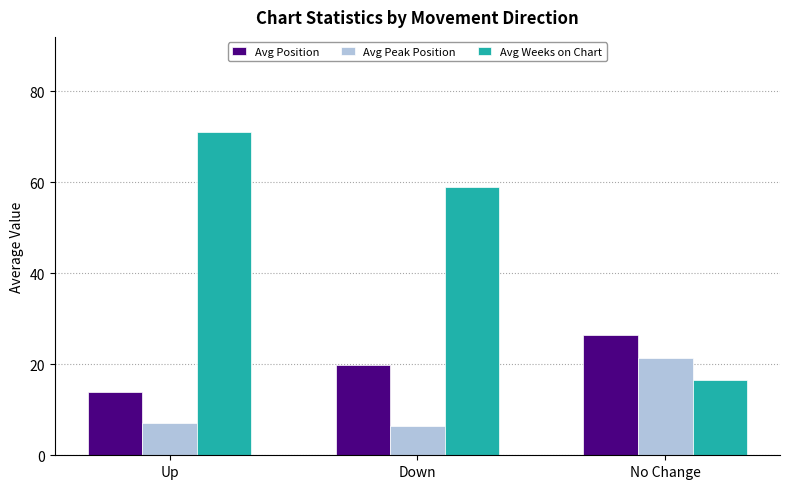

Reading left to right, what are all the values shown in this chart?

Avg Position: Up=14.0	Down=19.8	No Change=26.5
Avg Peak Position: Up=7.1	Down=6.5	No Change=21.5
Avg Weeks on Chart: Up=71.1	Down=59.0	No Change=16.5